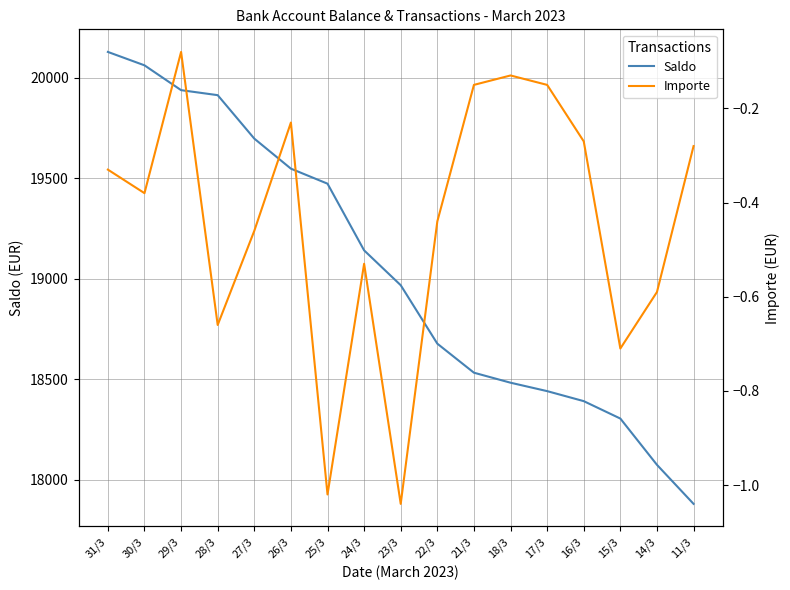

Between 16/3 and 11/3, which series saw the biggest shift?

Saldo